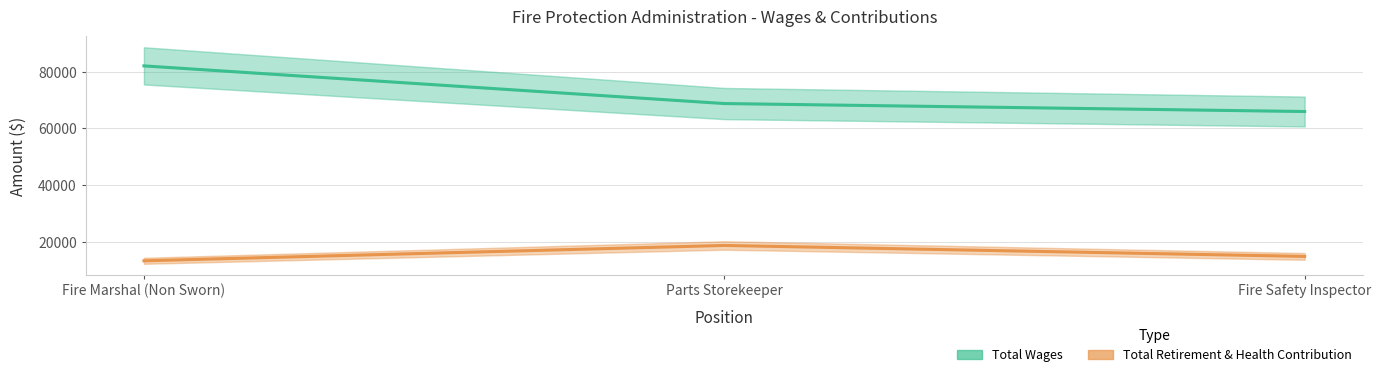

Between Fire Marshal (Non Sworn) and Fire Safety Inspector, which is larger?

Fire Marshal (Non Sworn)